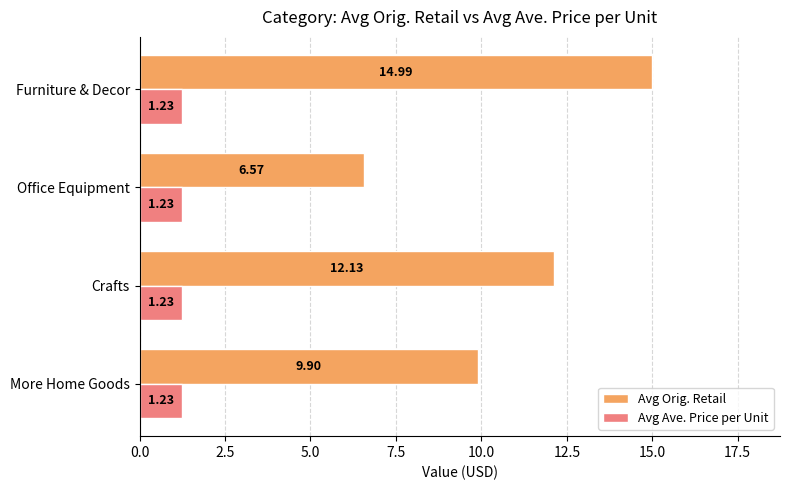

Which label corresponds to the largest value in the chart?

Furniture & Decor